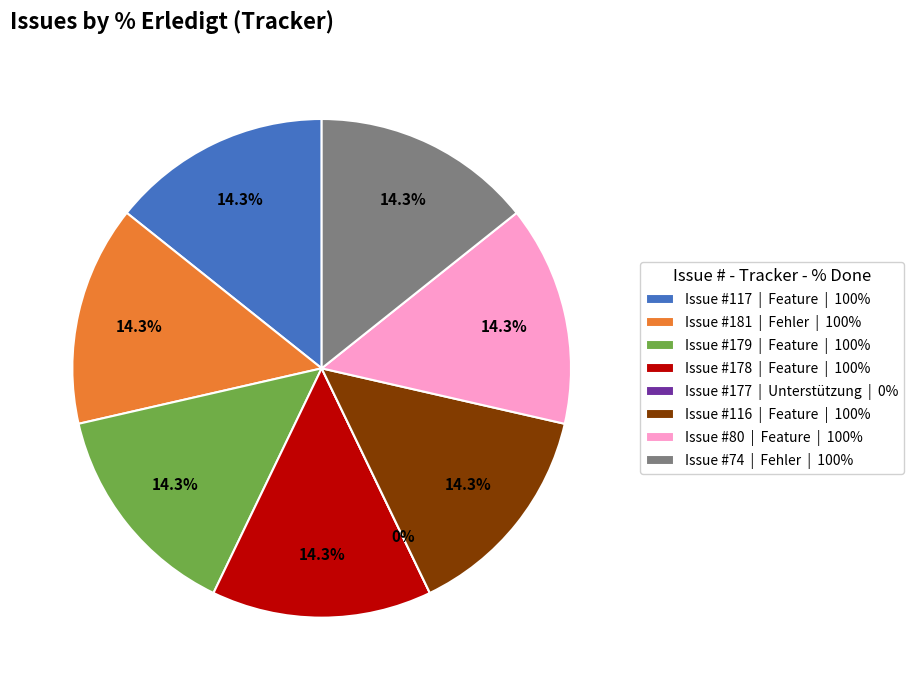

The 181 slice represents 14% of the pie. True or false?

True